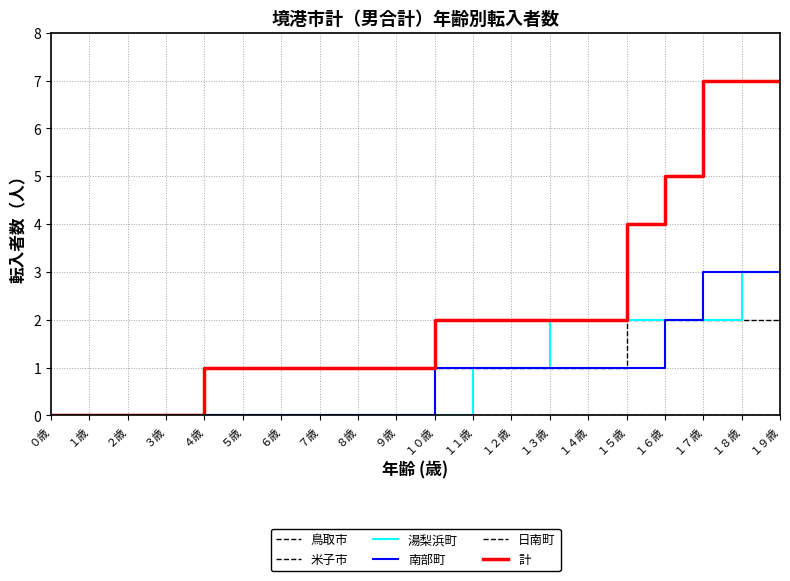

Reading right to left, list all the values displayed in this chart.

鳥取市: 2	2	2	2	2	1	1	1	1	1	1	1	1	1	1	1	0	0	0	0
米子市: 0	0	0	0	0	0	0	0	0	0	0	0	0	0	0	0	0	0	0	0
湯梨浜町: 3	3	2	2	2	2	2	1	1	0	0	0	0	0	0	0	0	0	0	0
南部町: 3	3	3	2	1	1	1	1	1	1	0	0	0	0	0	0	0	0	0	0
日南町: 0	0	0	0	0	0	0	0	0	0	0	0	0	0	0	0	0	0	0	0
計: 7	7	7	5	4	2	2	2	2	2	1	1	1	1	1	1	0	0	0	0